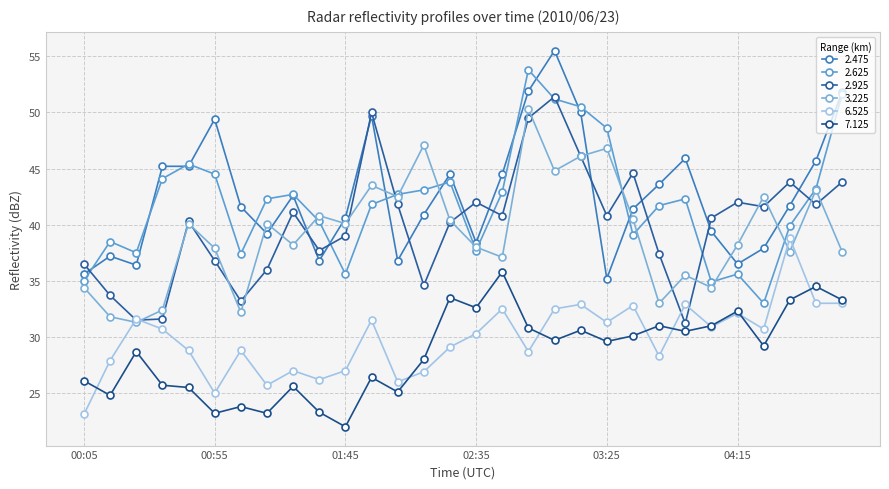

How many lines are shown in the chart?

6